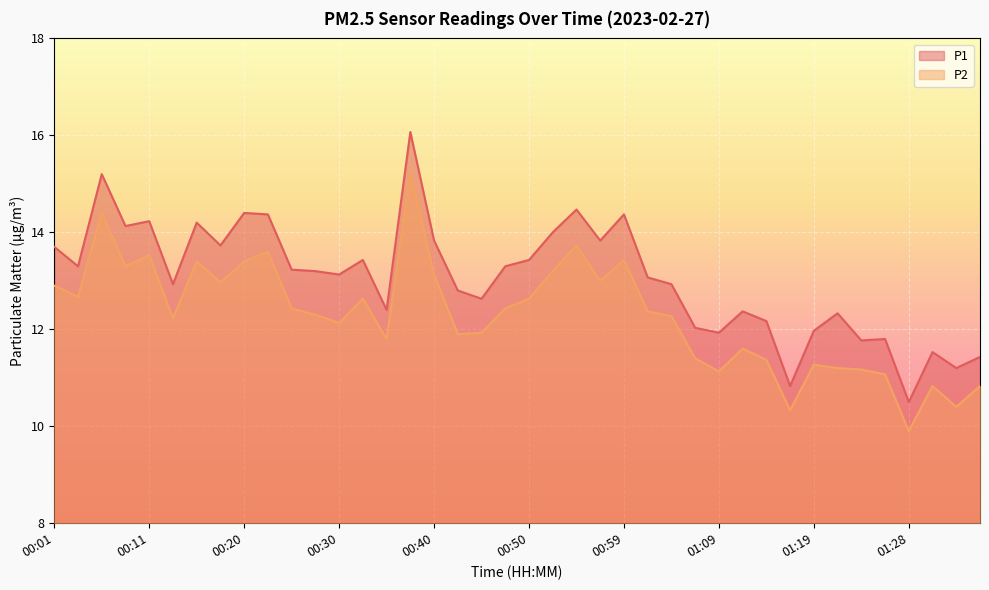

In P2, how many points are lower than both neighbors (excluding endpoints)?

12